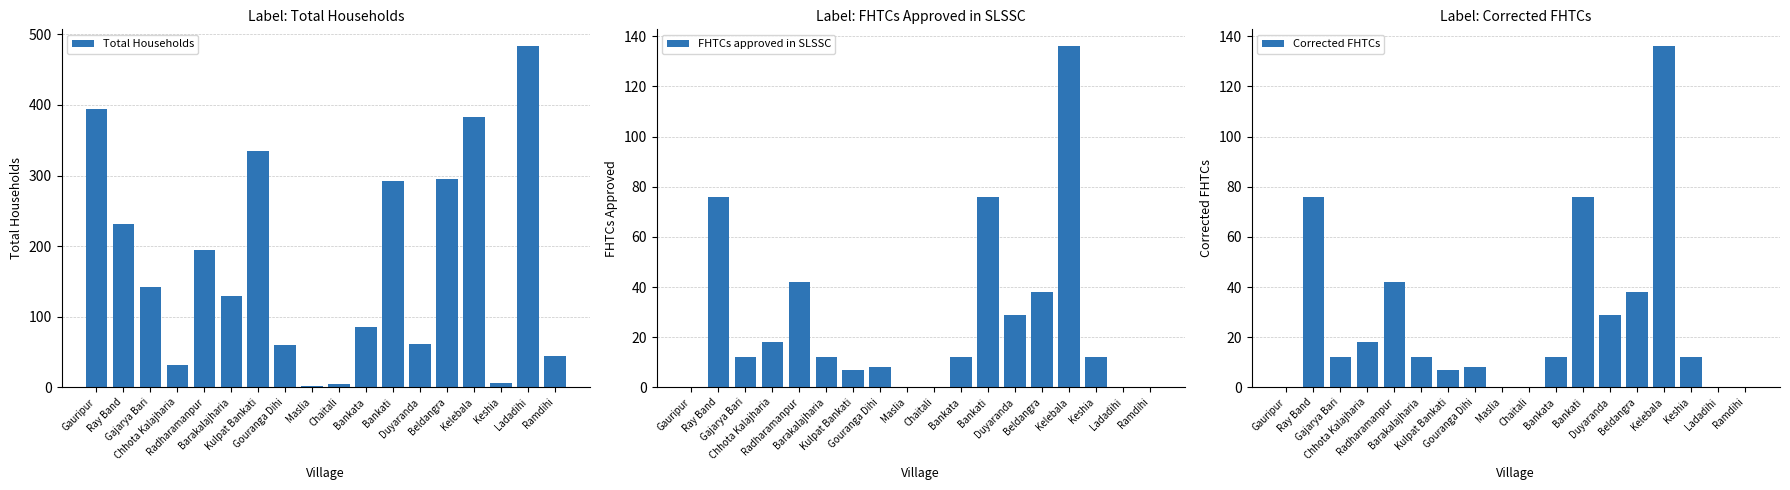

How many distinct data groups are displayed?

3